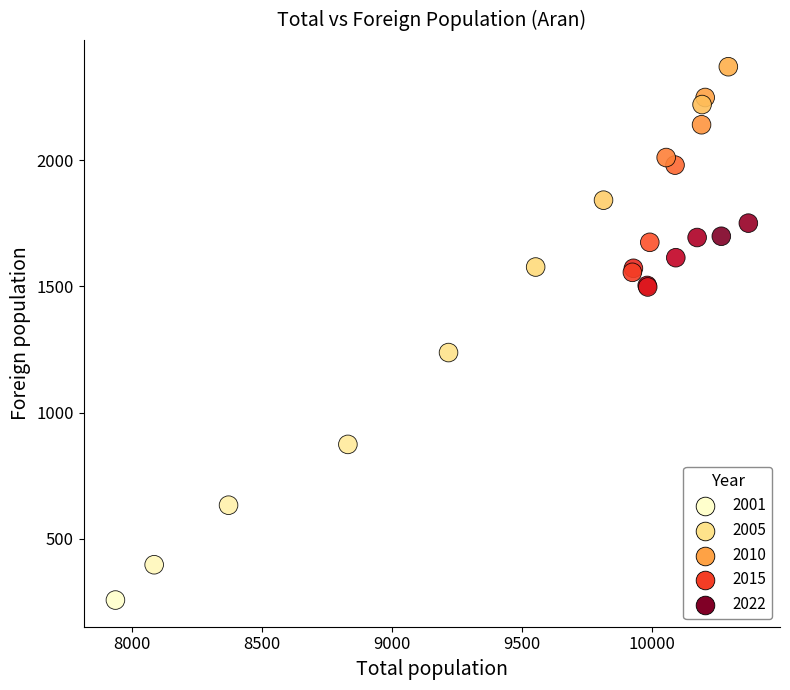

What Y value in the scatter plot is closest to 1314?

1238